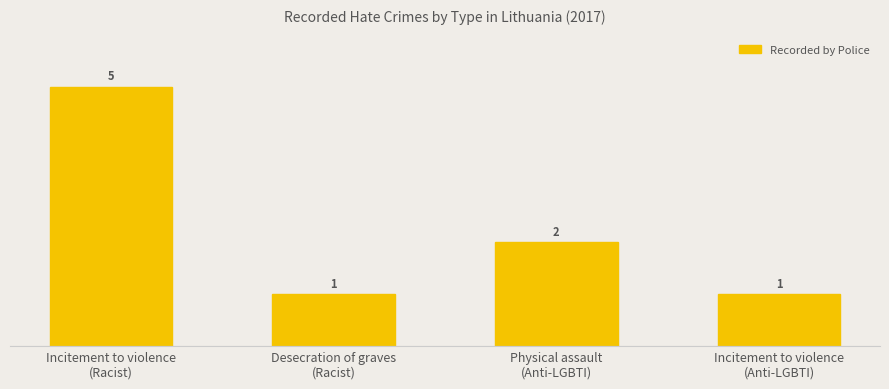

Reading left to right, transcribe all the data shown in this chart.

Incitement to violence
(Racist)=5	Desecration of graves
(Racist)=1	Physical assault
(Anti-LGBTI)=2	Incitement to violence
(Anti-LGBTI)=1